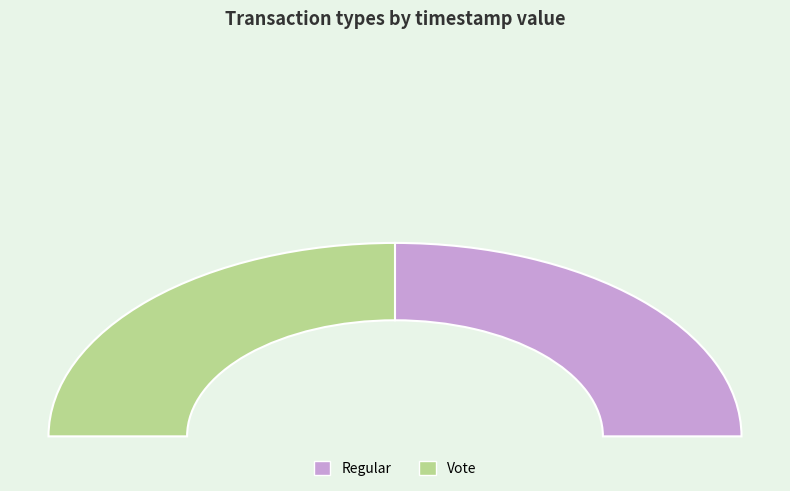

What percentage is the Vote slice, to the nearest percent?

50%